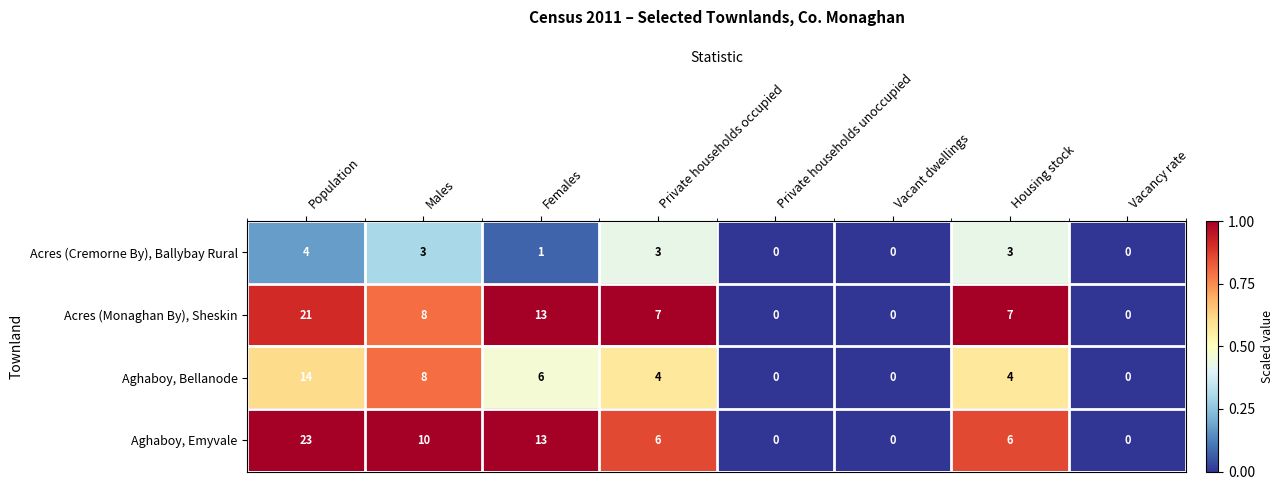

How many data points does each series have?

8